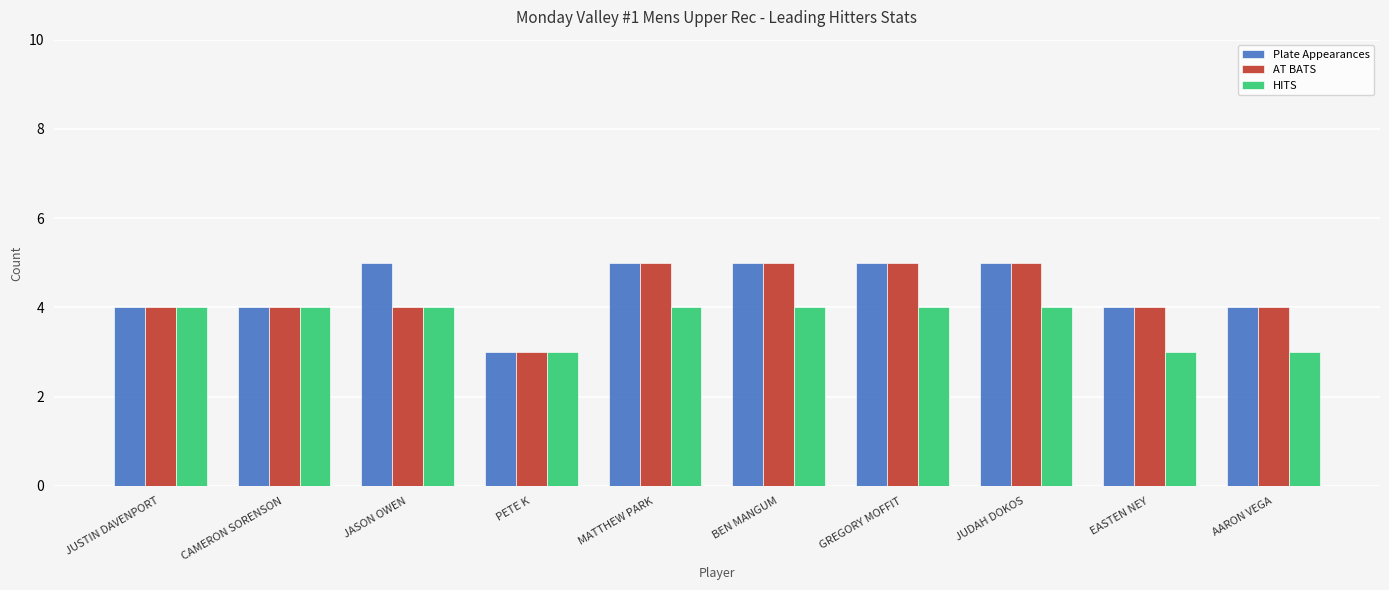

What is the difference between the second highest and second lowest values in the Plate Appearances series?

1